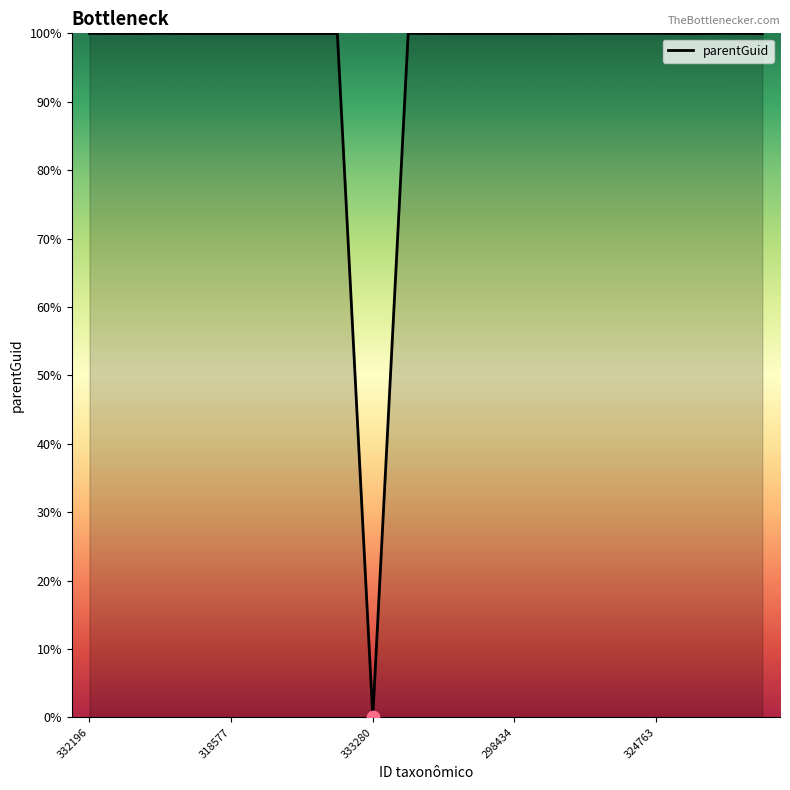

What is the difference between the maximum and minimum values?

100.0